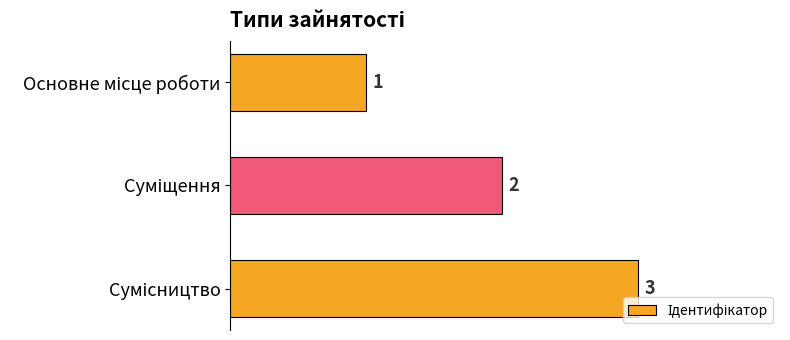

What is the sum of all values?

6